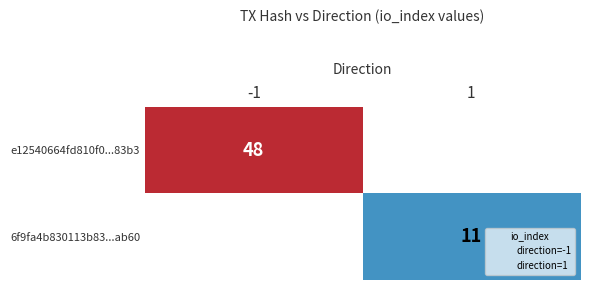

Which category has the highest value in the 6f9fa4b830113b83...ab60 series?

-1